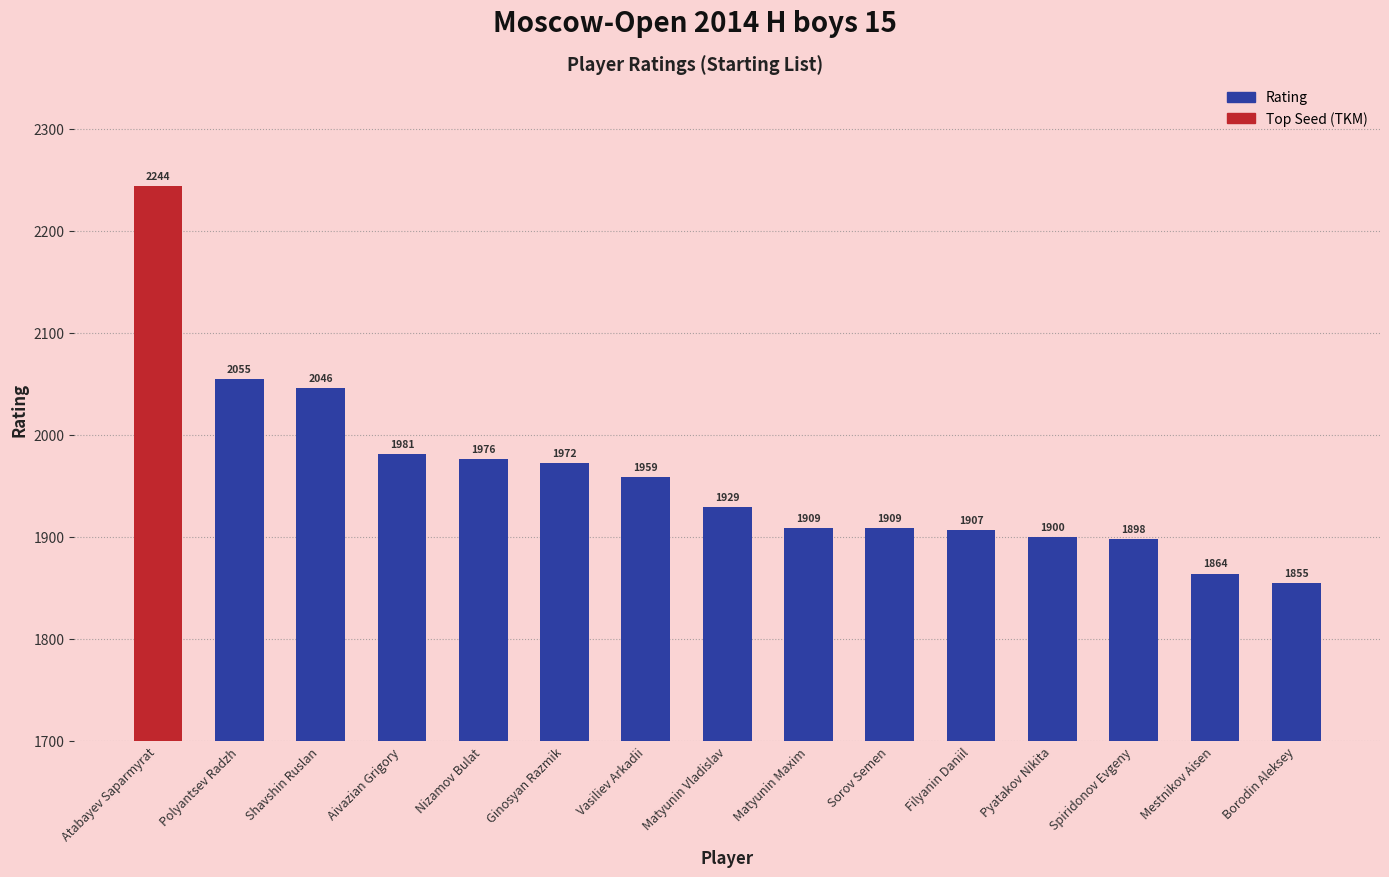

What is the value of the 9th bar from the left?

1909